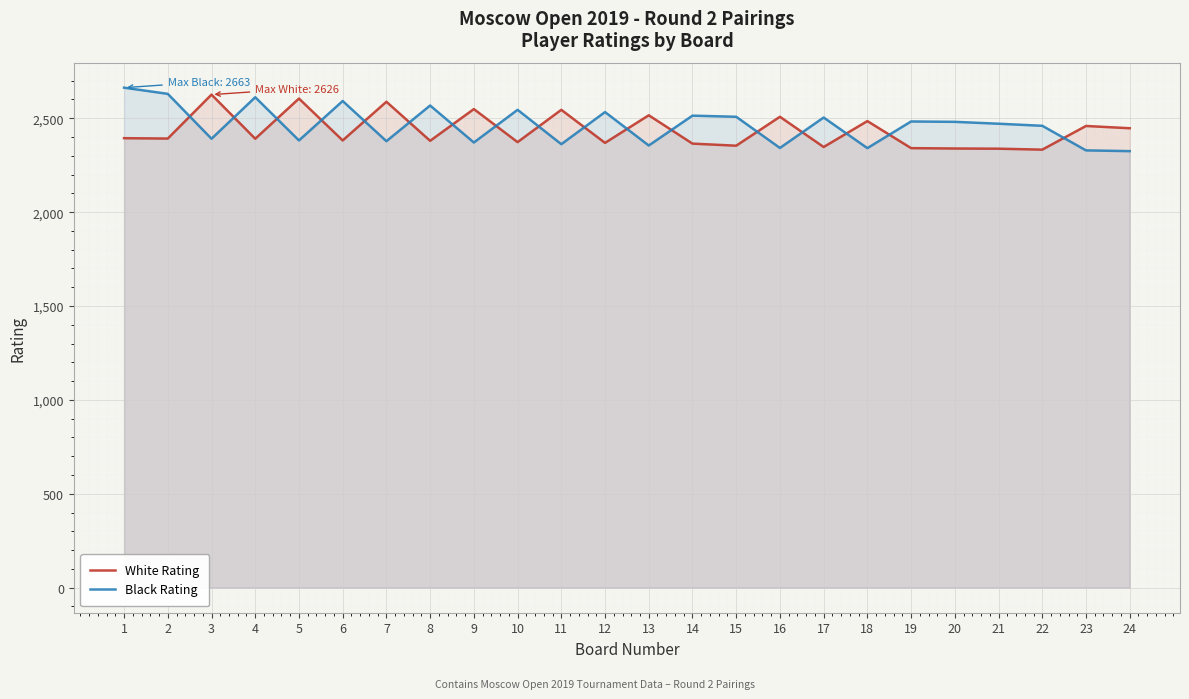

What is the value of the Black Rating point at the 9th from the left?

2371